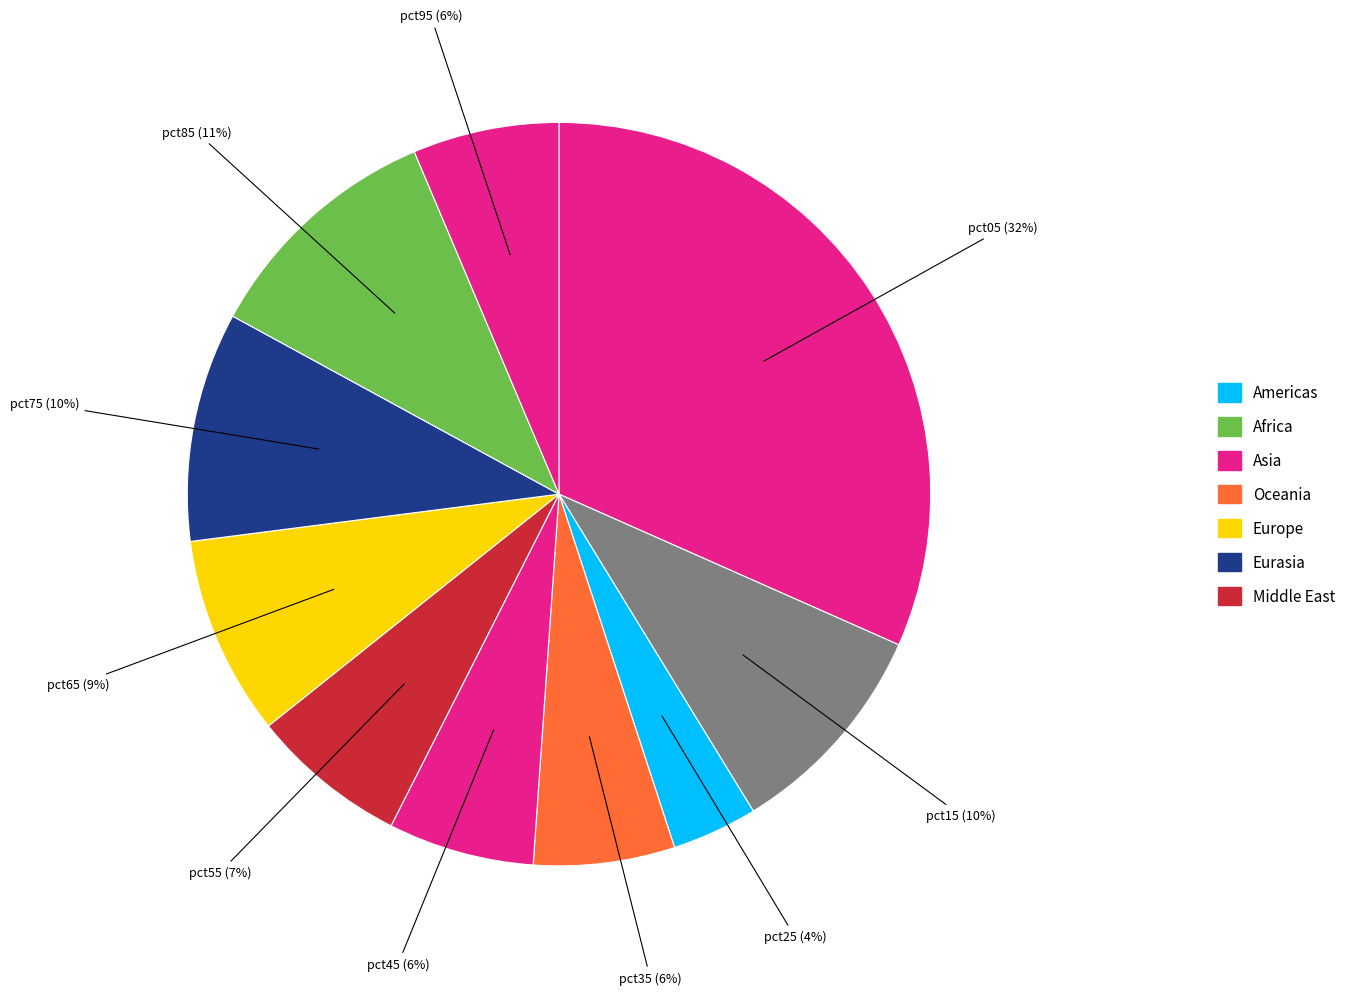

Count the number of slices in the pie.

10